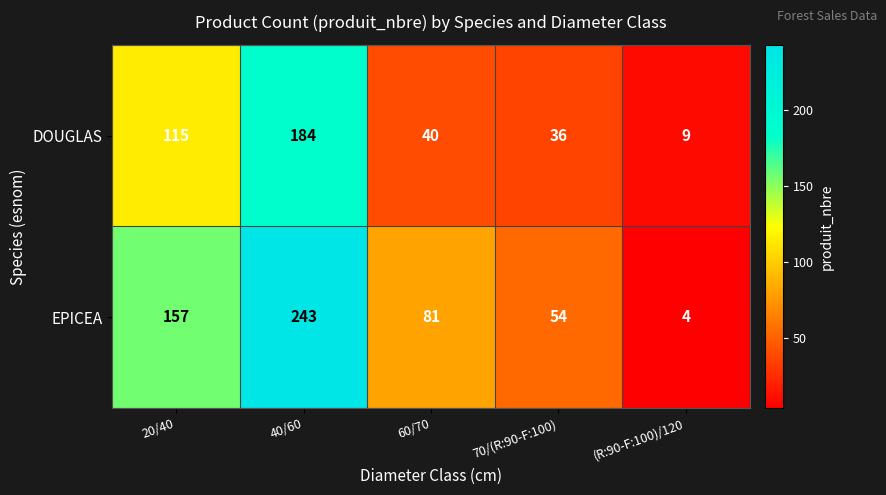

Is it true that DOUGLAS equals 184 at 40/60?

True